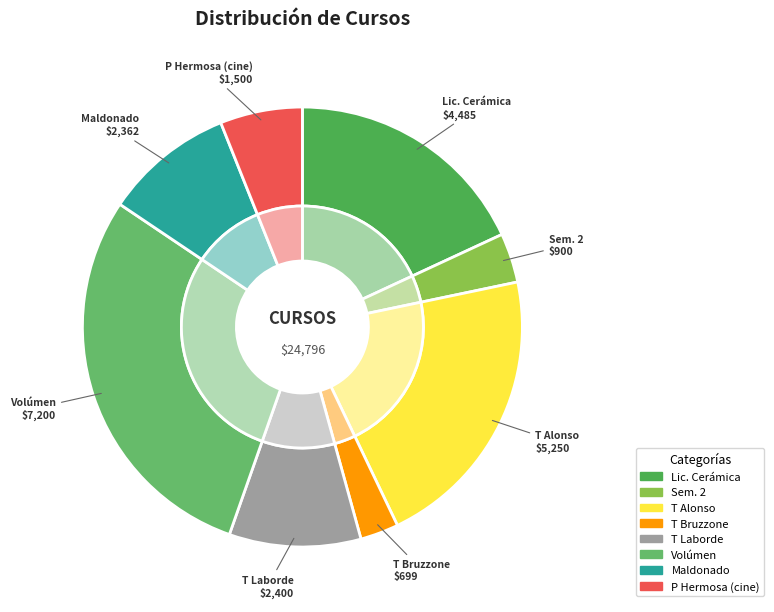

Is there a majority slice in this chart?

No